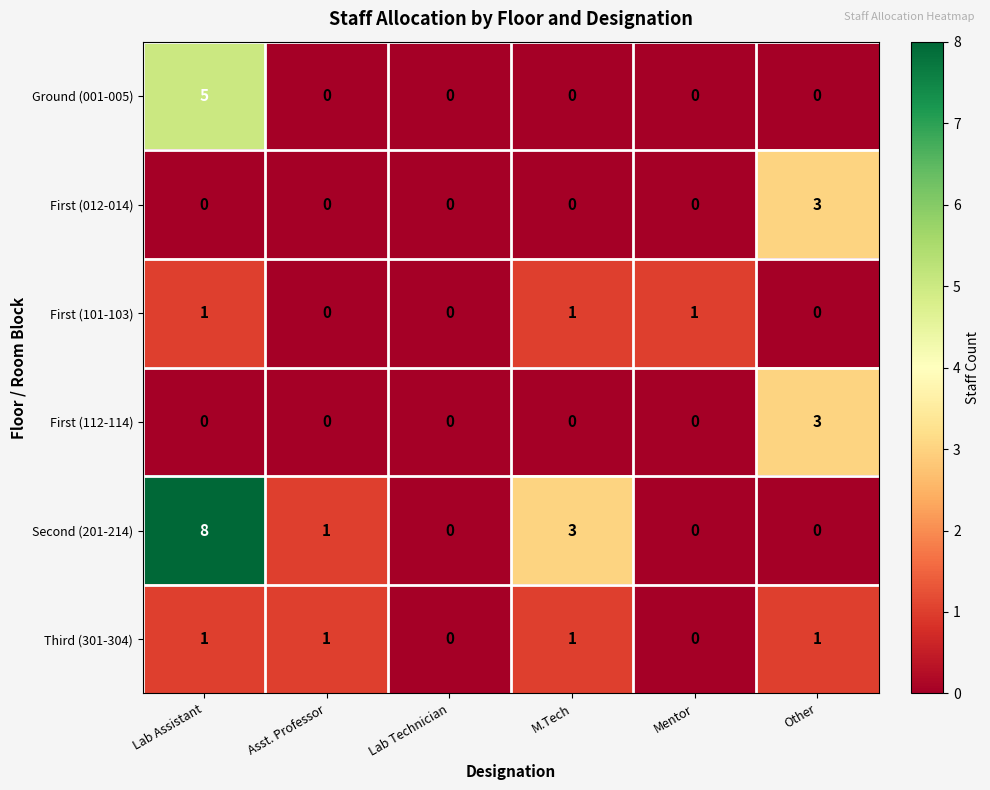

What is the difference between the maximum and minimum values in the First (012-014) series?

3